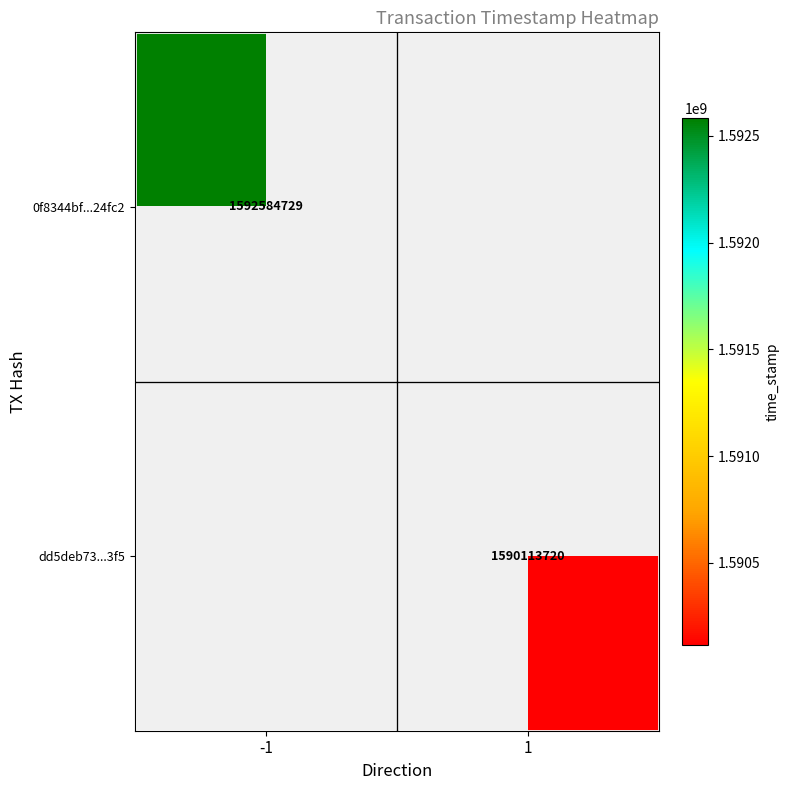

Is it true that dd5deb73...3f5 equals 1590113720 at 1?

True